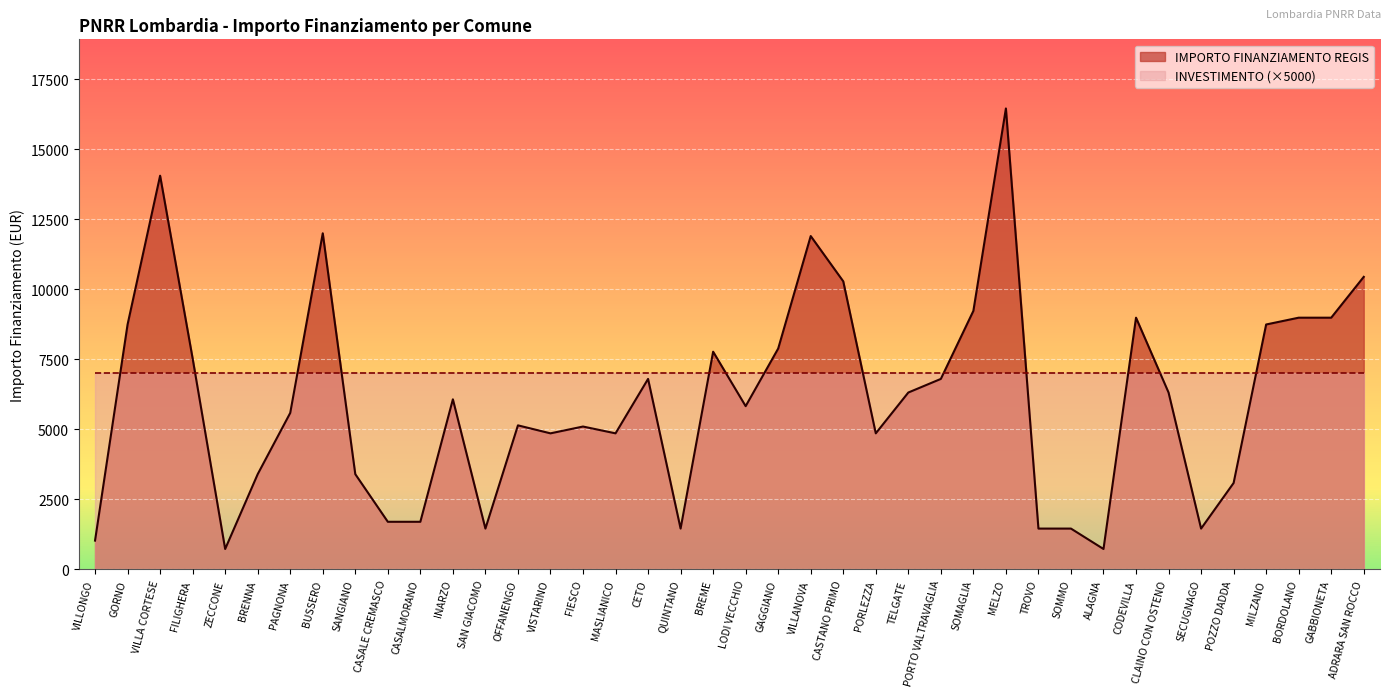

At which category does the data reach its first local valley?

ZECCONE